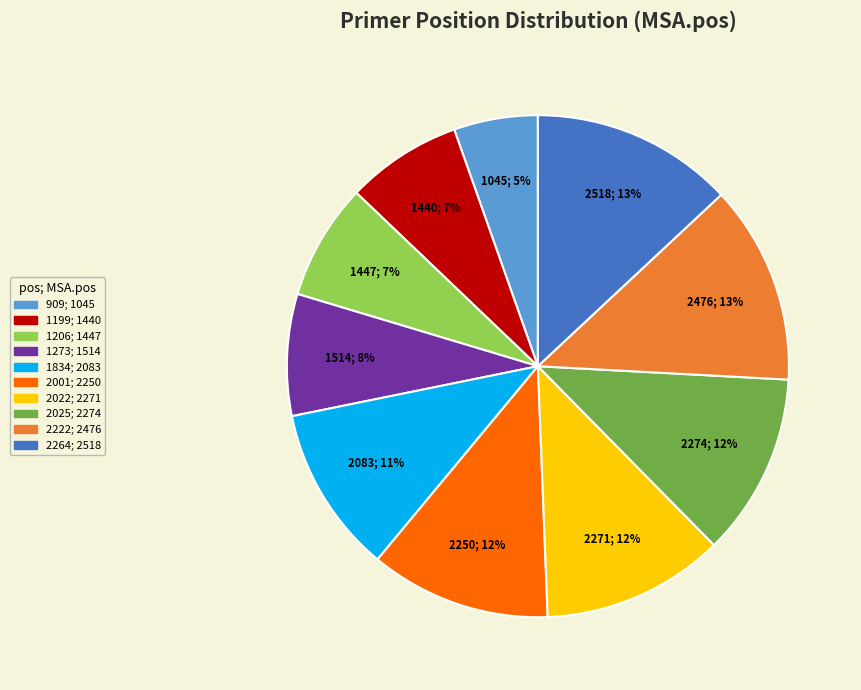

What is the smallest slice in the pie chart?

909